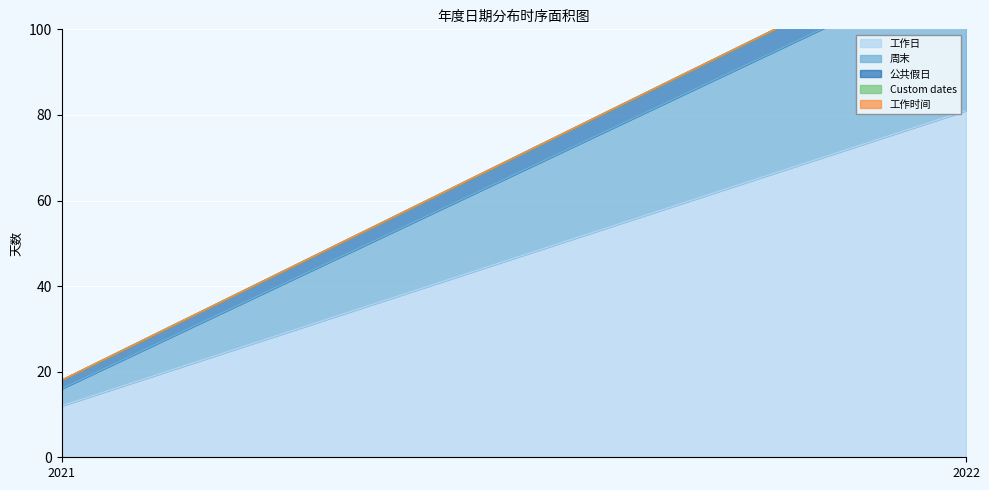

Reading left to right, extract all data points from this chart.

工作日: 2021=12	2022=81
周末: 2021=4	2022=35
公共假日: 2021=2	2022=6
Custom dates: 2021=0	2022=0
工作时间: 2021=0	2022=0